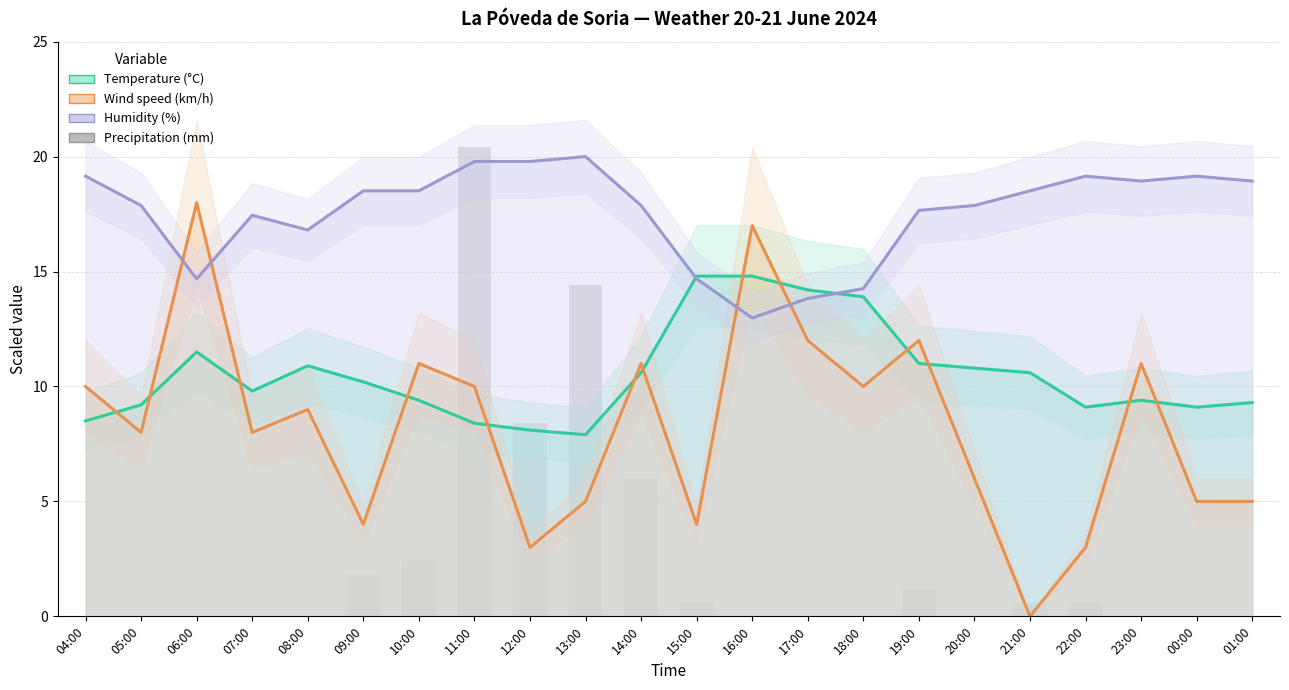

Reading left to right, list all the values displayed in this chart.

Temperature (°C): 04:00=8.5	05:00=9.2	06:00=11.5	07:00=9.8	08:00=10.9	09:00=10.2	10:00=9.4	11:00=8.4	12:00=8.1	13:00=7.9	14:00=10.6	15:00=14.8	16:00=14.8	17:00=14.2	18:00=13.9	19:00=11.0	20:00=10.8	21:00=10.6	22:00=9.1	23:00=9.4	00:00=9.1	01:00=9.3
Wind speed (km/h): 04:00=10.0	05:00=8.0	06:00=18.0	07:00=8.0	08:00=9.0	09:00=4.0	10:00=11.0	11:00=10.0	12:00=3.0	13:00=5.0	14:00=11.0	15:00=4.0	16:00=17.0	17:00=12.0	18:00=10.0	19:00=12.0	20:00=6.0	21:00=0.0	22:00=3.0	23:00=11.0	00:00=5.0	01:00=5.0
Humidity (%): 04:00=19.1	05:00=17.9	06:00=14.7	07:00=17.4	08:00=16.8	09:00=18.5	10:00=18.5	11:00=19.8	12:00=19.8	13:00=20.0	14:00=17.9	15:00=14.7	16:00=13.0	17:00=13.8	18:00=14.3	19:00=17.7	20:00=17.9	21:00=18.5	22:00=19.1	23:00=18.9	00:00=19.1	01:00=18.9
Precipitation (mm): 04:00=0.0	05:00=0.0	06:00=0.0	07:00=0.0	08:00=0.0	09:00=1.8	10:00=2.4	11:00=20.4	12:00=8.4	13:00=14.4	14:00=6.0	15:00=0.6	16:00=0.0	17:00=0.0	18:00=0.0	19:00=1.2	20:00=0.0	21:00=0.6	22:00=0.6	23:00=0.0	00:00=0.0	01:00=0.0